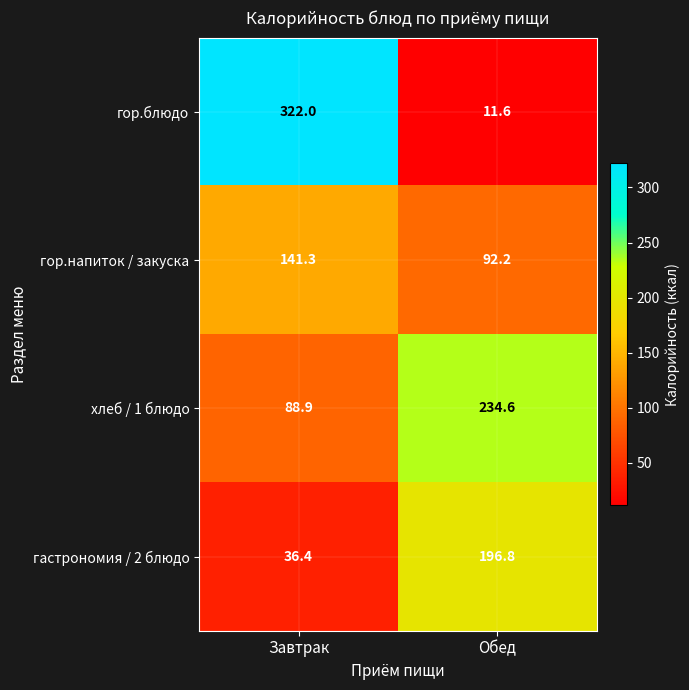

Reading left to right, list all the values displayed in this chart.

гор.блюдо: Завтрак=322.0	Обед=11.6
гор.напиток / закуска: Завтрак=141.3	Обед=92.2
хлеб / 1 блюдо: Завтрак=88.9	Обед=234.6
гастрономия / 2 блюдо: Завтрак=36.4	Обед=196.8